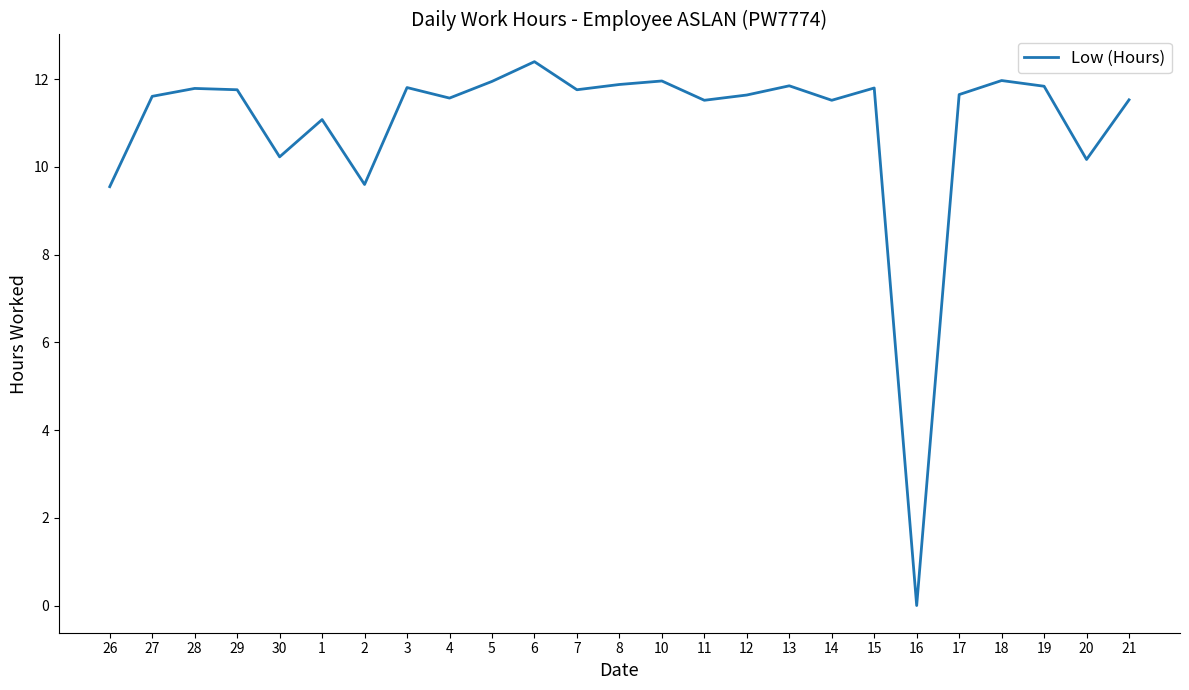

Count the number of data series in this chart.

1